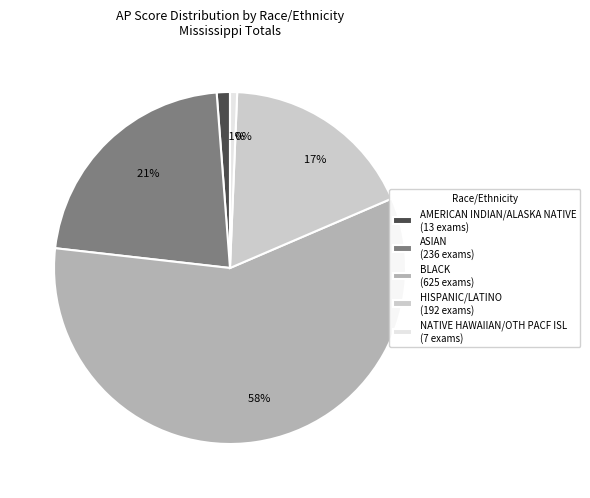

Between BLACK and NATIVE HAWAIIAN/OTH PACF ISL, which is larger?

BLACK